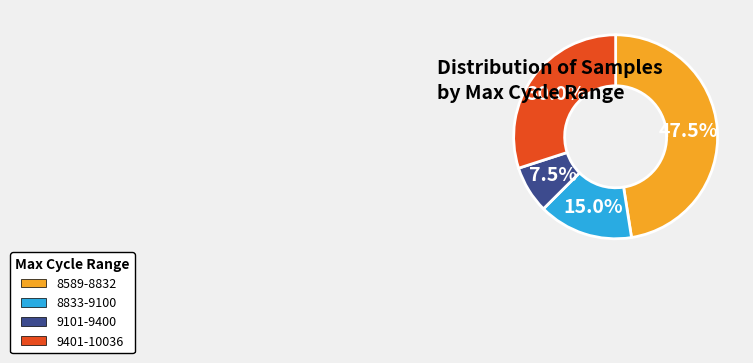

Which slice is the largest?

8589-8832